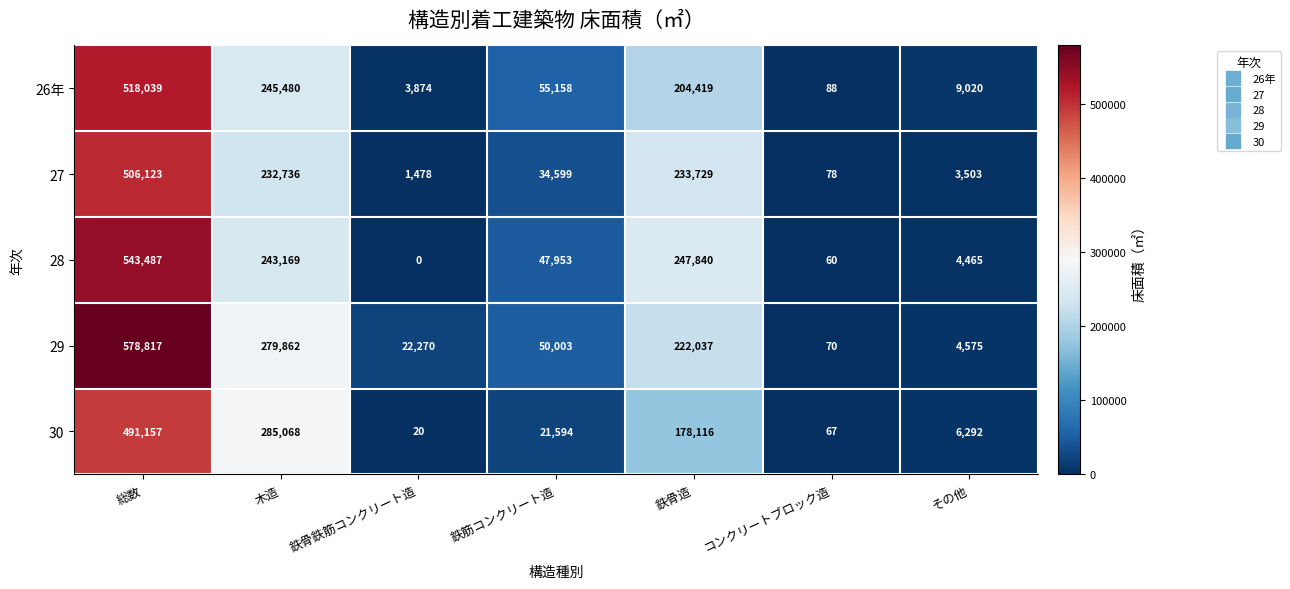

What is the average value of the 27 series?

144607